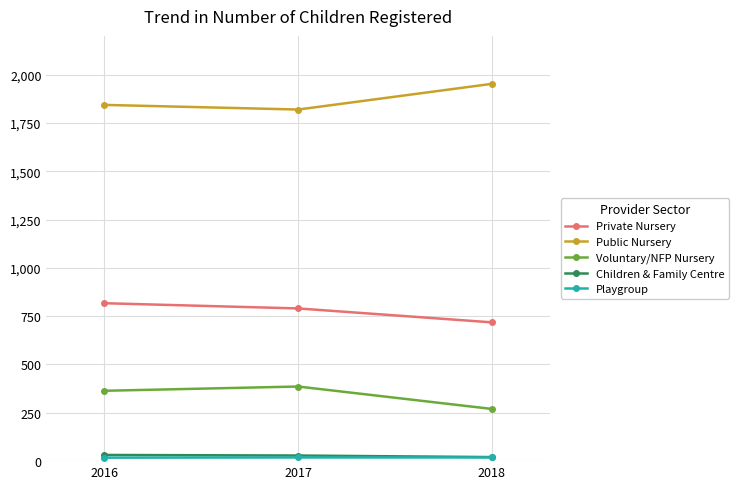

What is the value of the Children & Family Centre point at the 1st from the left?

32